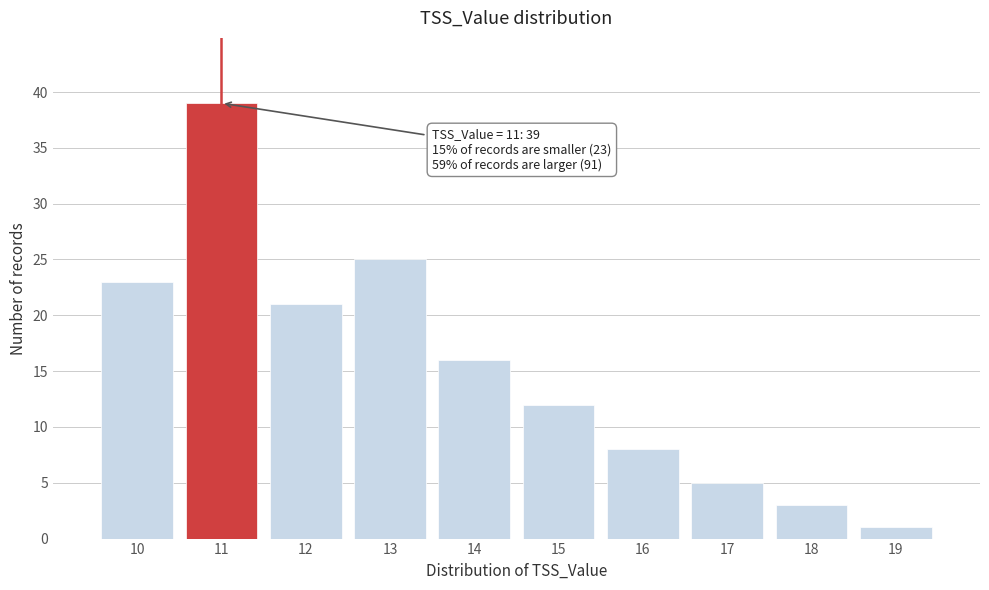

Reading left to right, list all the values displayed in this chart.

23	39	21	25	16	12	8	5	3	1